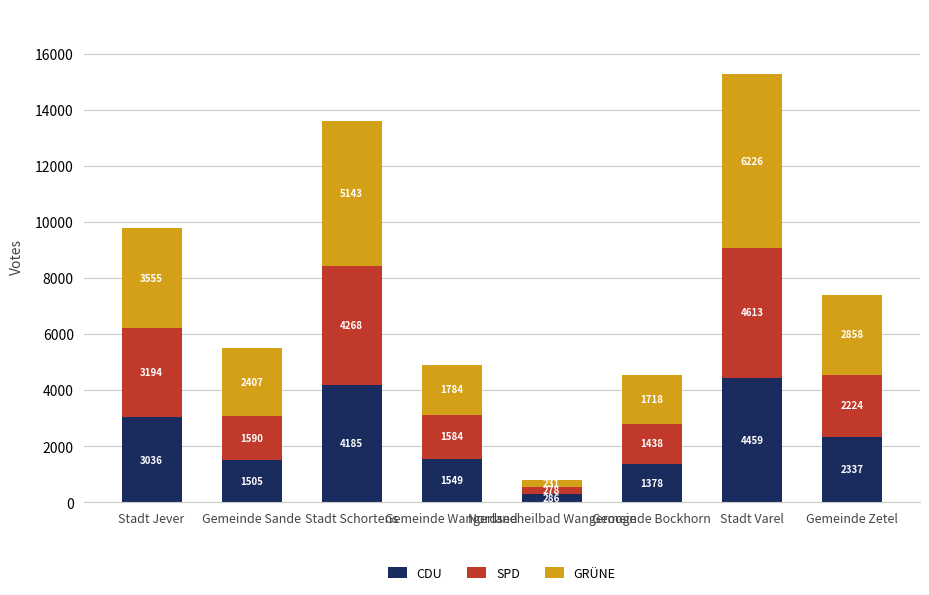

What is the difference between the CDU values at Nordseeheilbad Wangerooge and Stadt Varel?

4173